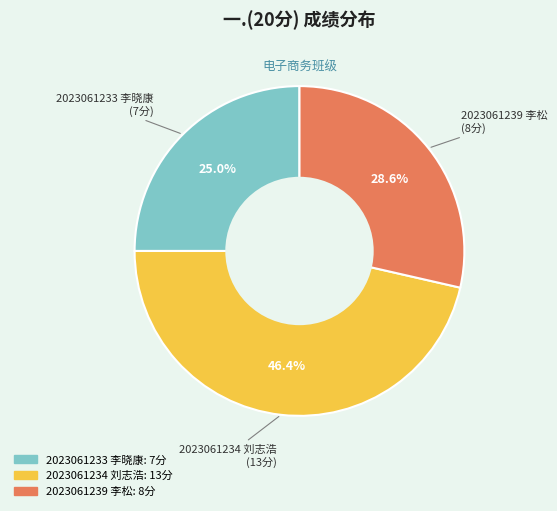

To the nearest percent, what is the difference between the largest and smallest slice percentages?

21%